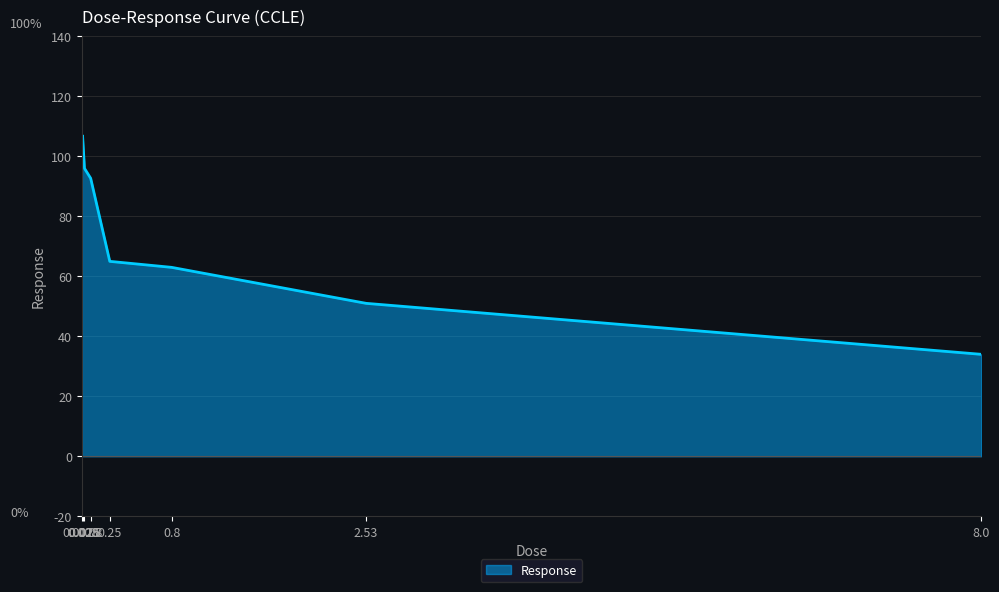

What is the smallest value displayed?

34.0